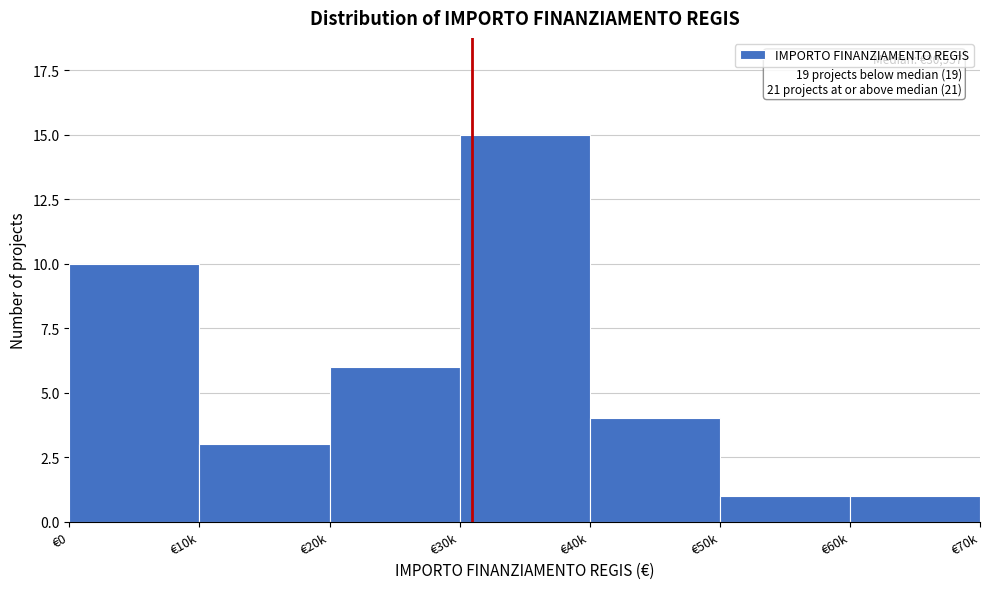

Reading left to right, transcribe all the data shown in this chart.

10	3	6	15	4	1	1